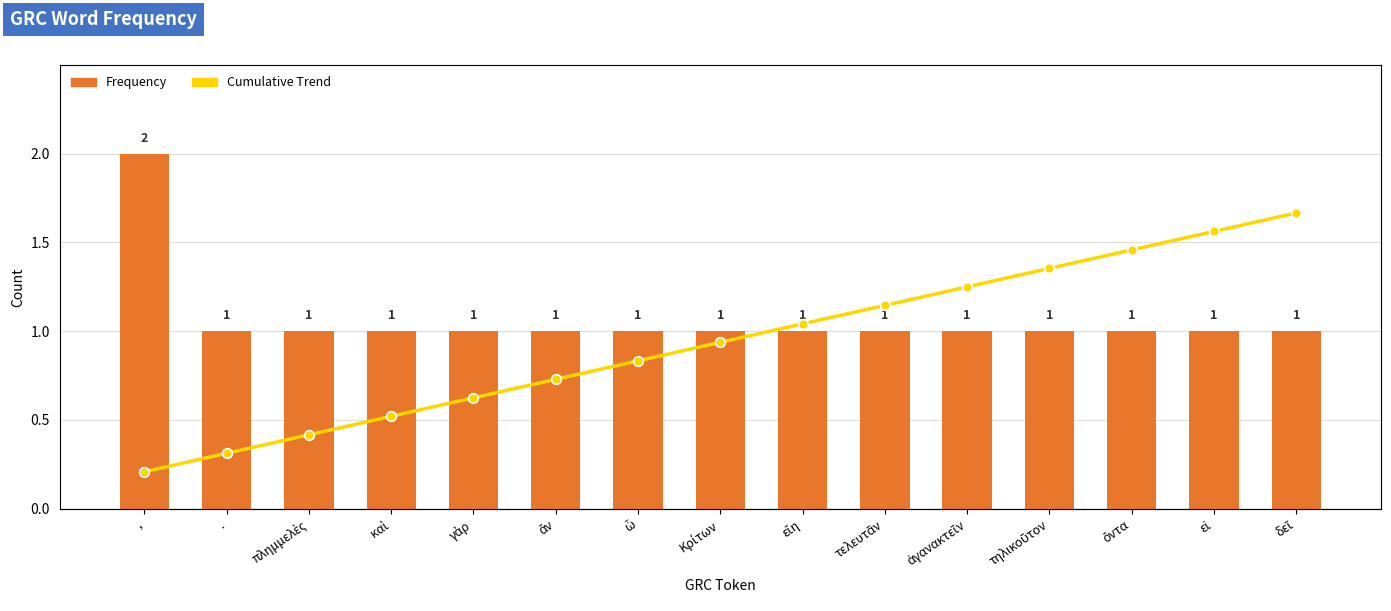

What is the average value of the Cumulative Trend series?

1.1